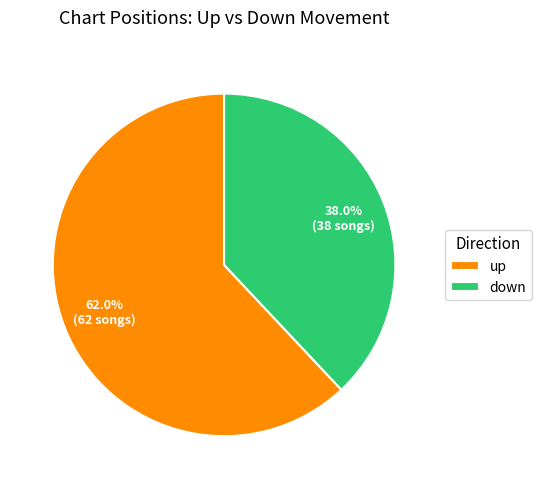

To the nearest percent, what percentage of the pie is up?

62%